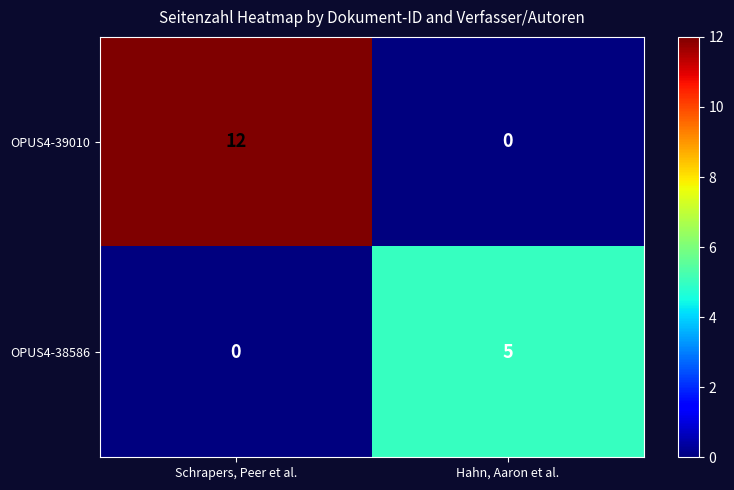

What is the difference between the maximum and minimum values in the OPUS4-38586 series?

5